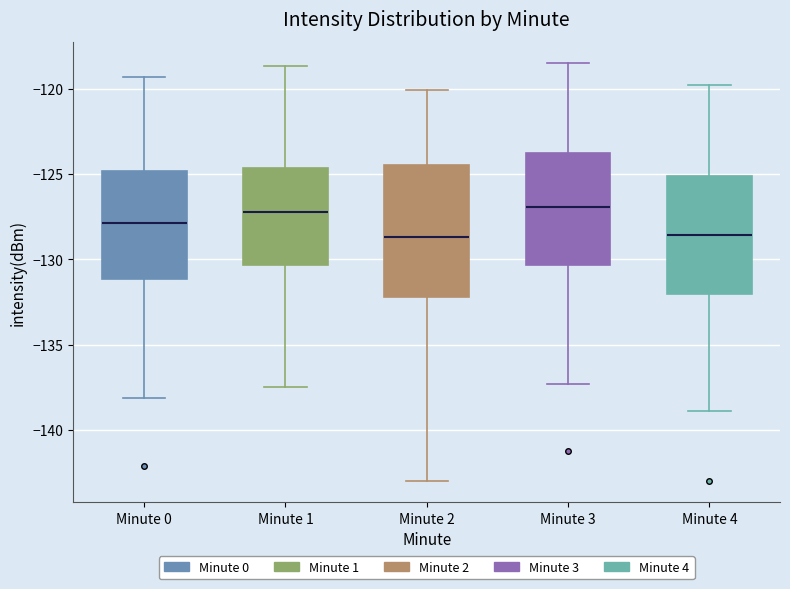

Reading left to right, read every box against the y-axis: the position of its median line, the range the box covers, and the ends of its whiskers. The values are not printed on the chart, so give them approximately, as read against the axis.

Minute 0: median -128.0, box -131.0 to -125.0, whiskers -138.0 to -119.5
Minute 1: median -127.0, box -130.5 to -124.5, whiskers -137.5 to -118.5
Minute 2: median -128.5, box -132.0 to -124.5, whiskers -143.0 to -120.0
Minute 3: median -127.0, box -130.5 to -124.0, whiskers -137.5 to -118.5
Minute 4: median -128.5, box -132.0 to -125.0, whiskers -139.0 to -120.0